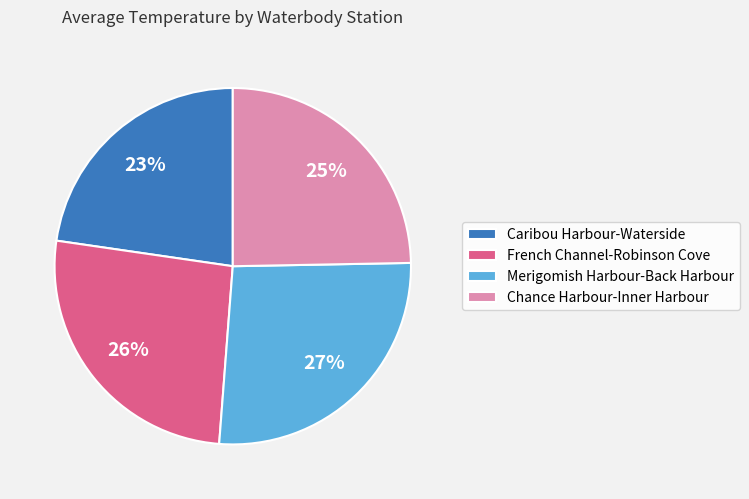

What percentage is the Merigomish Harbour-Back Harbour slice, to the nearest percent?

27%